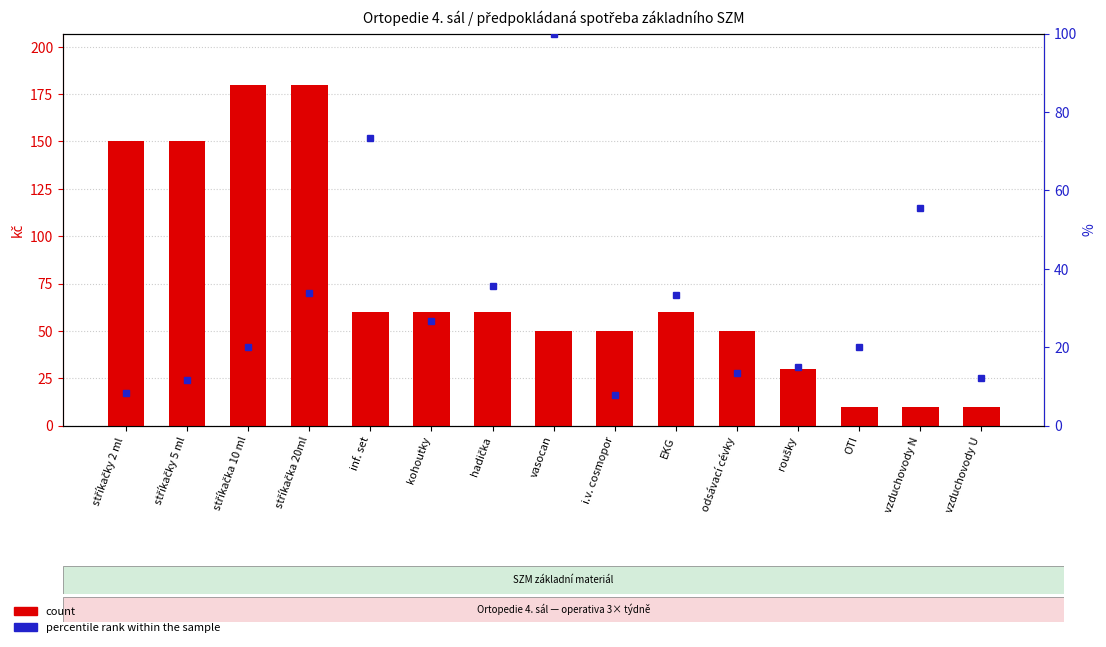

What are all the series names shown in the legend?

count, percentile rank within the sample